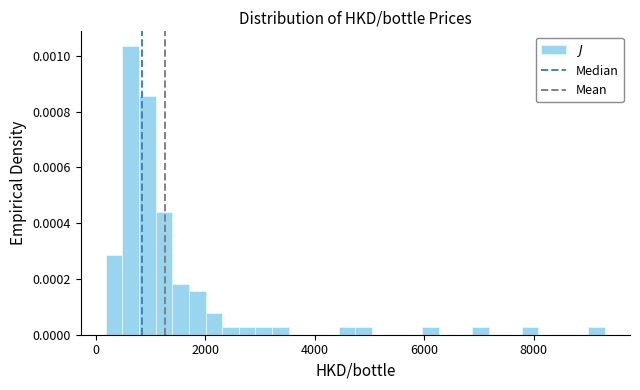

Read against the x-axis, roughly where is the centre of the tallest bar?

600